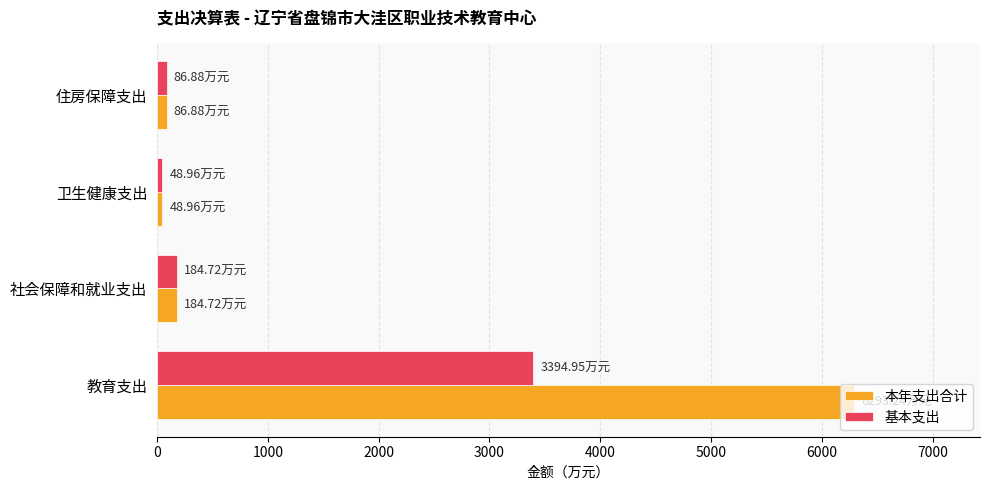

What is the sum of all 基本支出 values?

3715.5